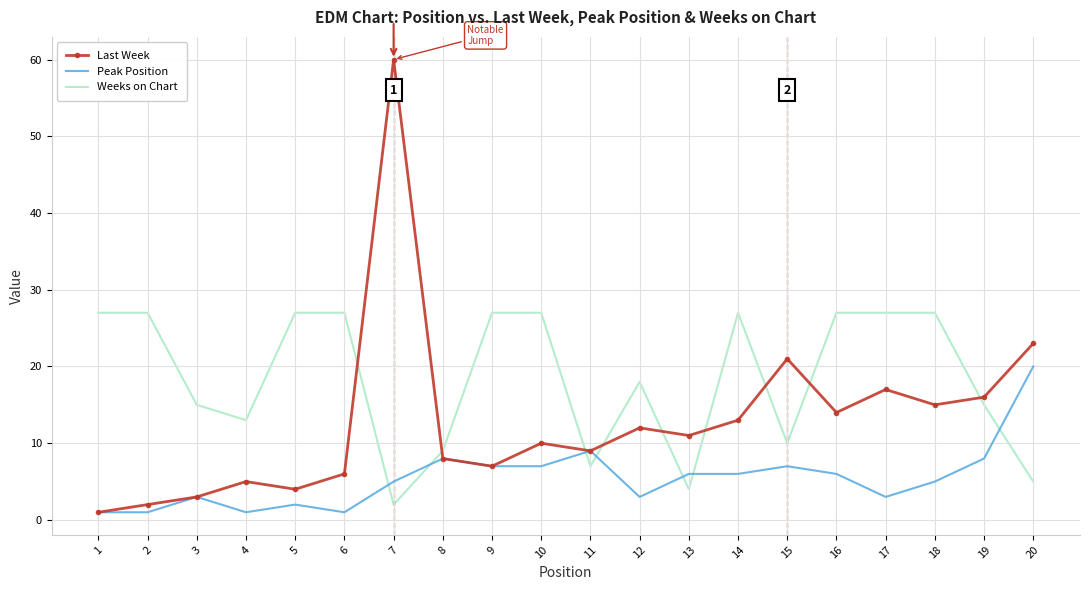

Rank the series by their average value, from lowest to highest.

Peak Position, Last Week, Weeks on Chart